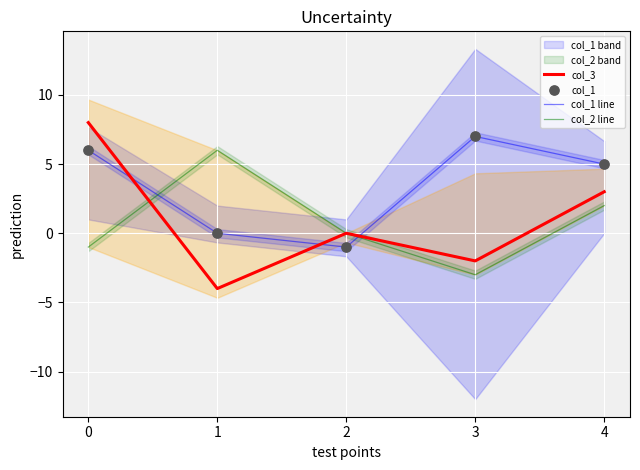

Which series has the largest total across all categories?

col_1 line